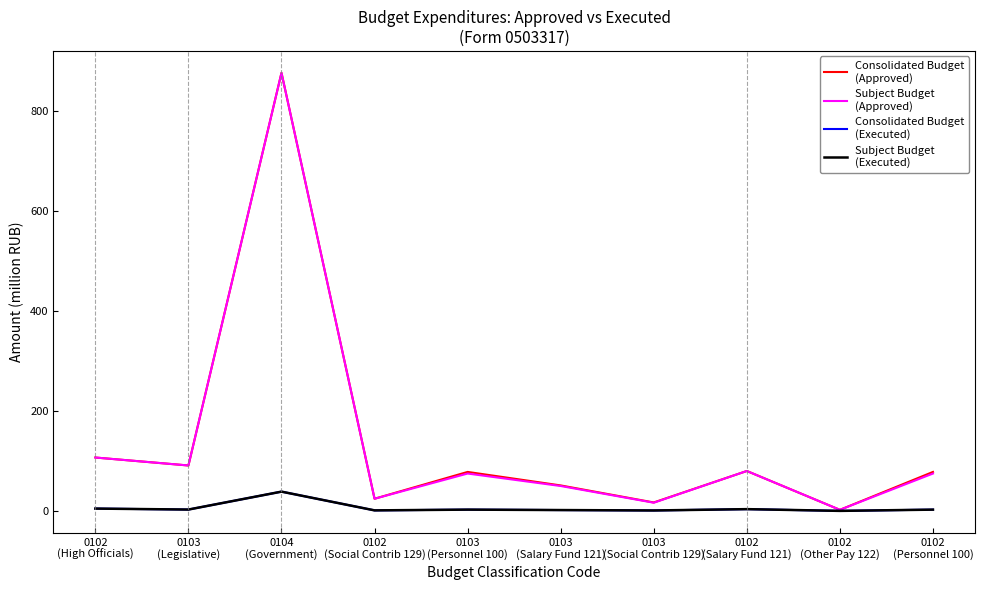

How many series are shown in this chart?

4